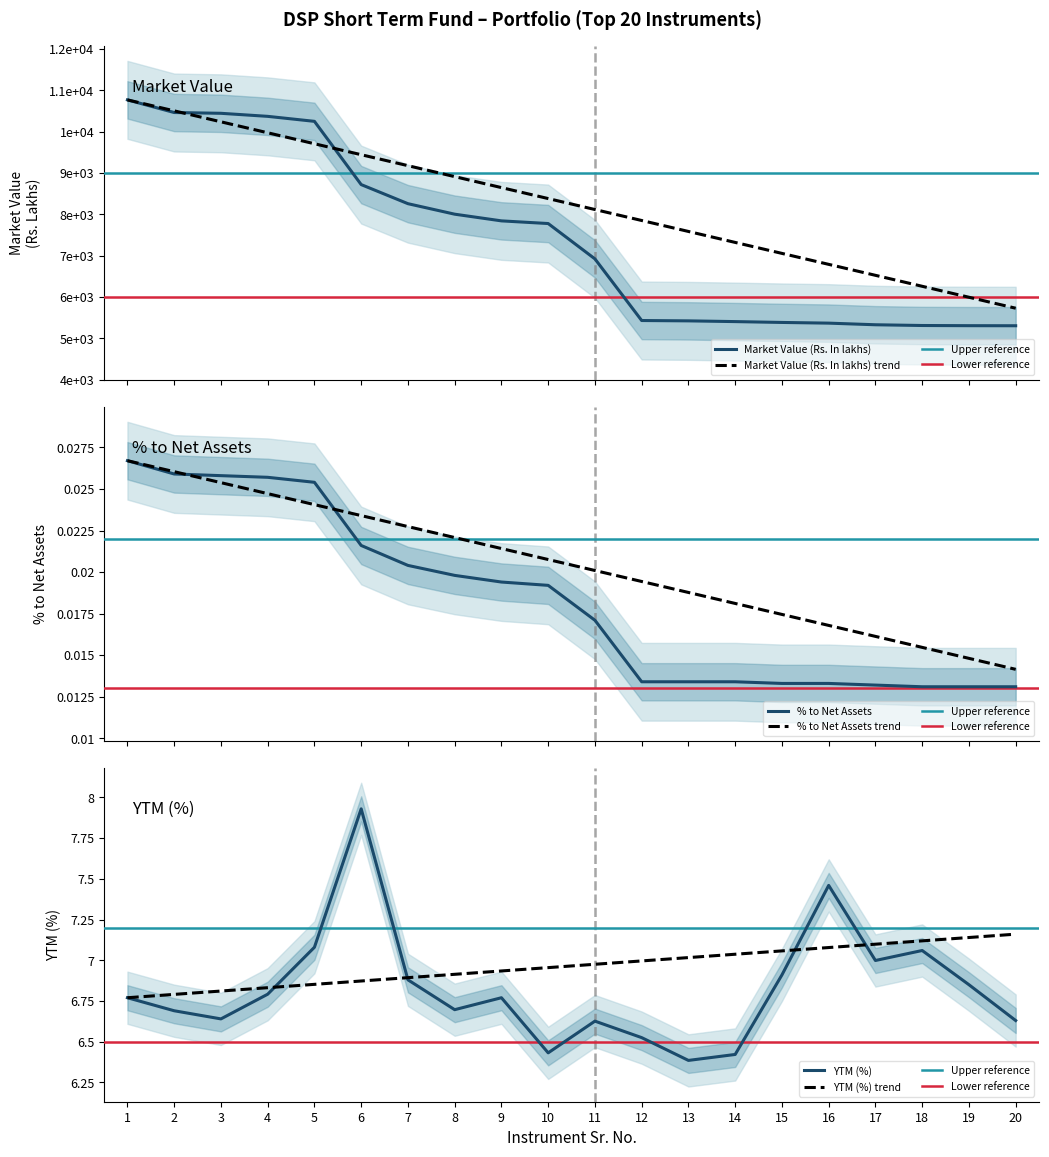

True or false: Market Value (Rs. In lakhs) has more than 0 interior local peaks.

False